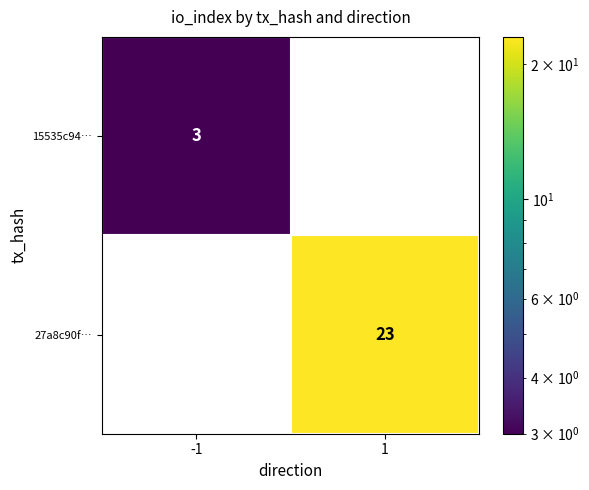

Is it true that 27a8c90f… equals -9 at -1?

False